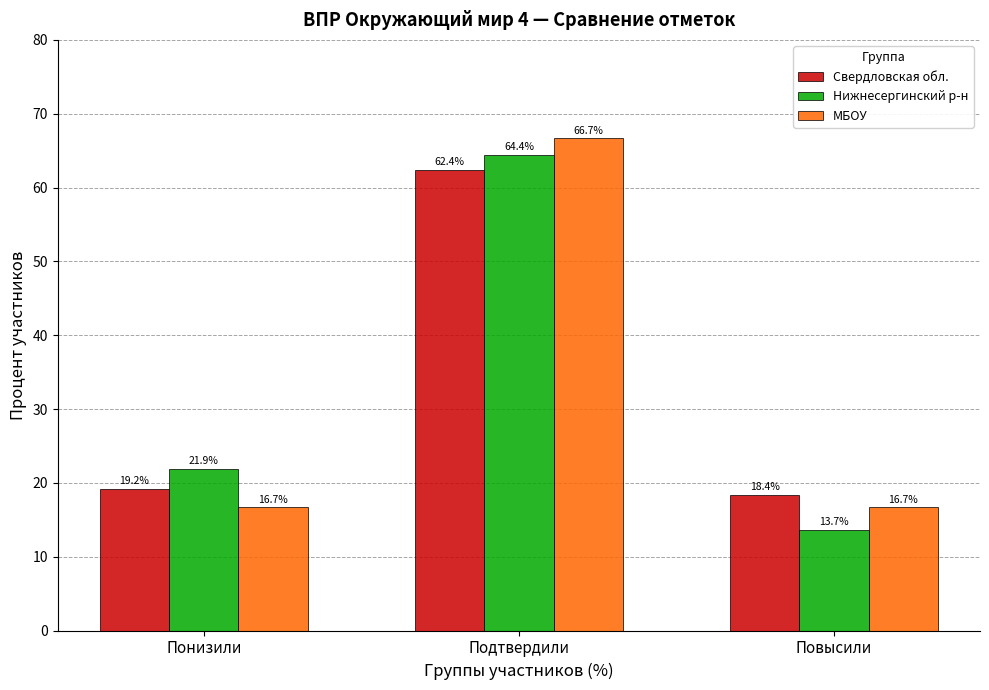

Reading left to right, what are all the values shown in this chart?

Свердловская обл.: 19.2	62.4	18.4
Нижнесергинский р-н: 21.9	64.4	13.7
МБОУ: 16.7	66.7	16.7